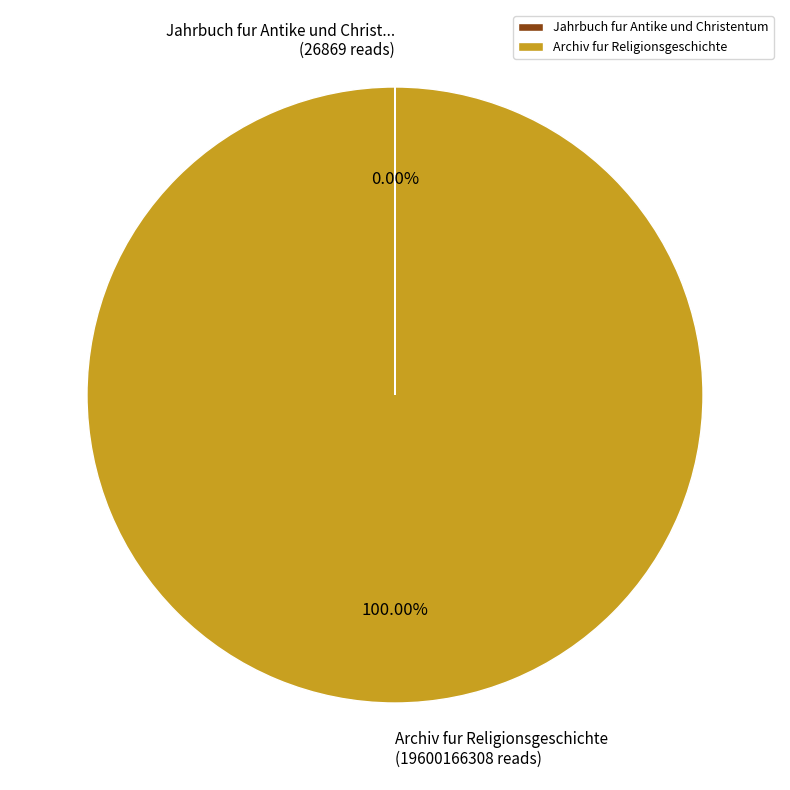

Which slice is the largest?

Archiv fur Religionsgeschichte